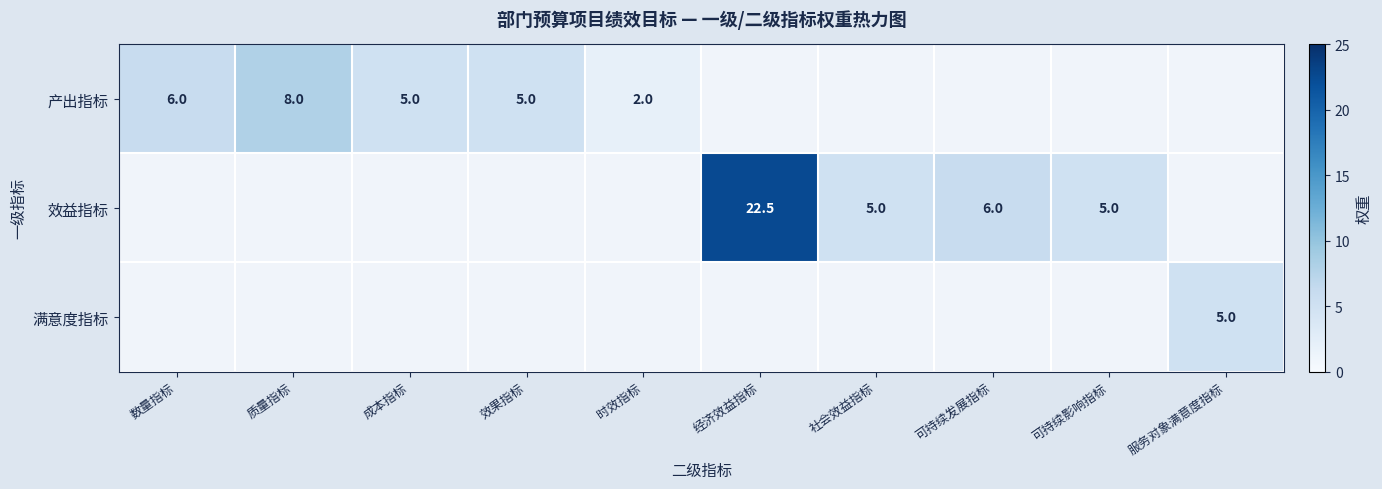

Which has a higher value, 可持续发展指标 or 效果指标?

效果指标